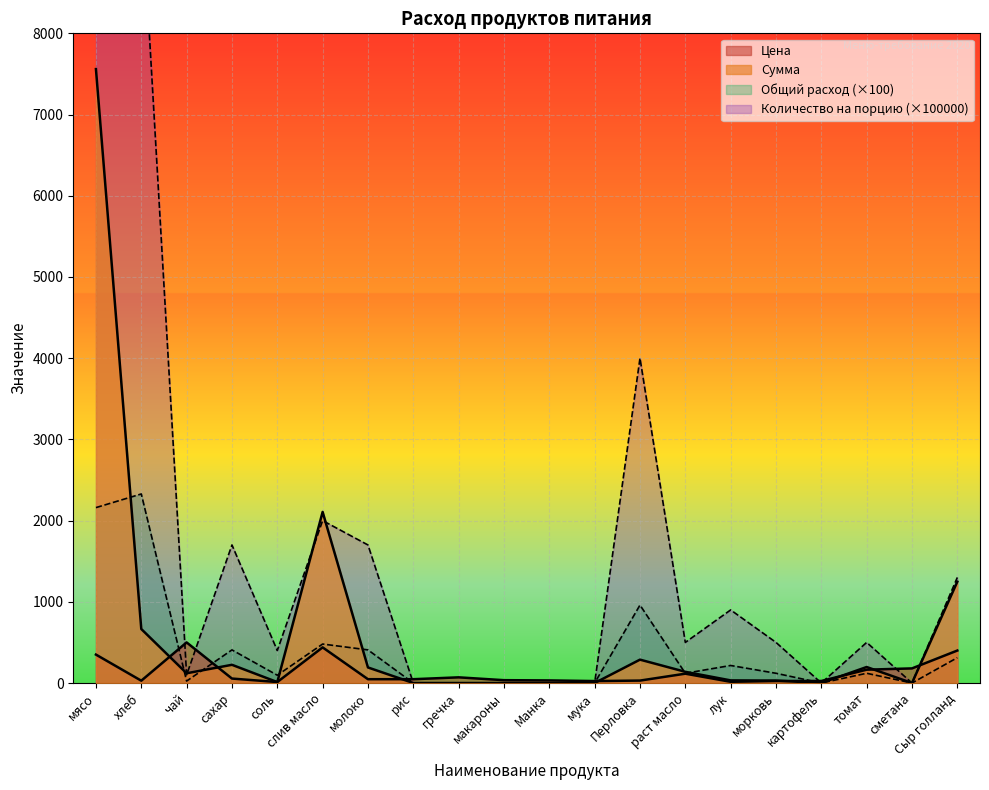

What is the sum of all Общий расход values?

7752.0